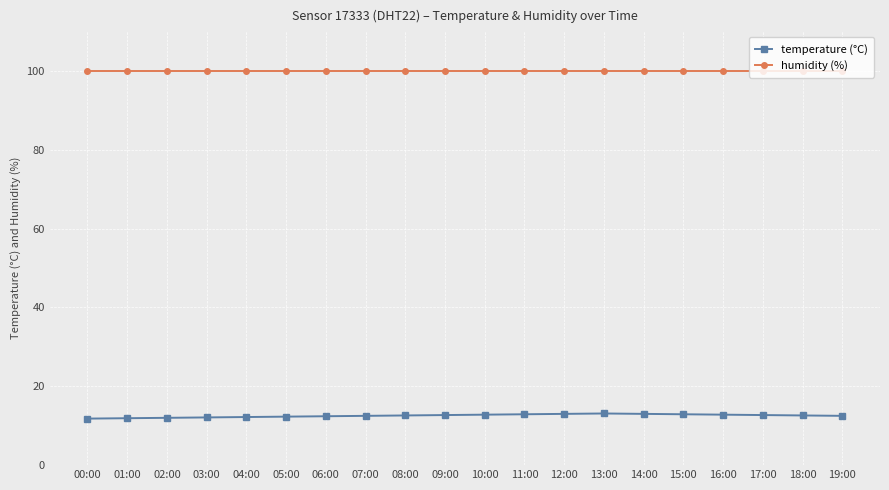

At 08:00, list the series in order from largest to smallest.

humidity (%), temperature (°C)